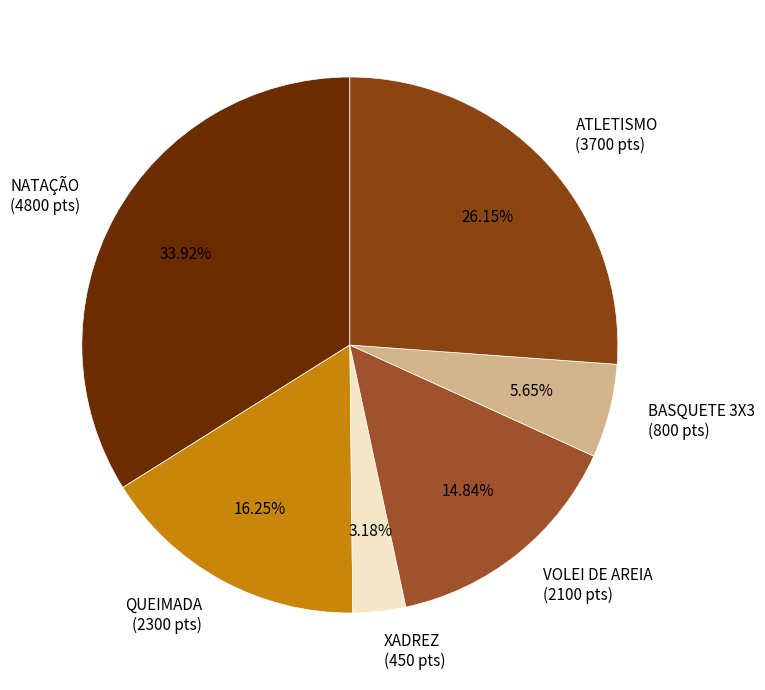

Which has a higher value, VOLEI DE AREIA or ATLETISMO?

ATLETISMO